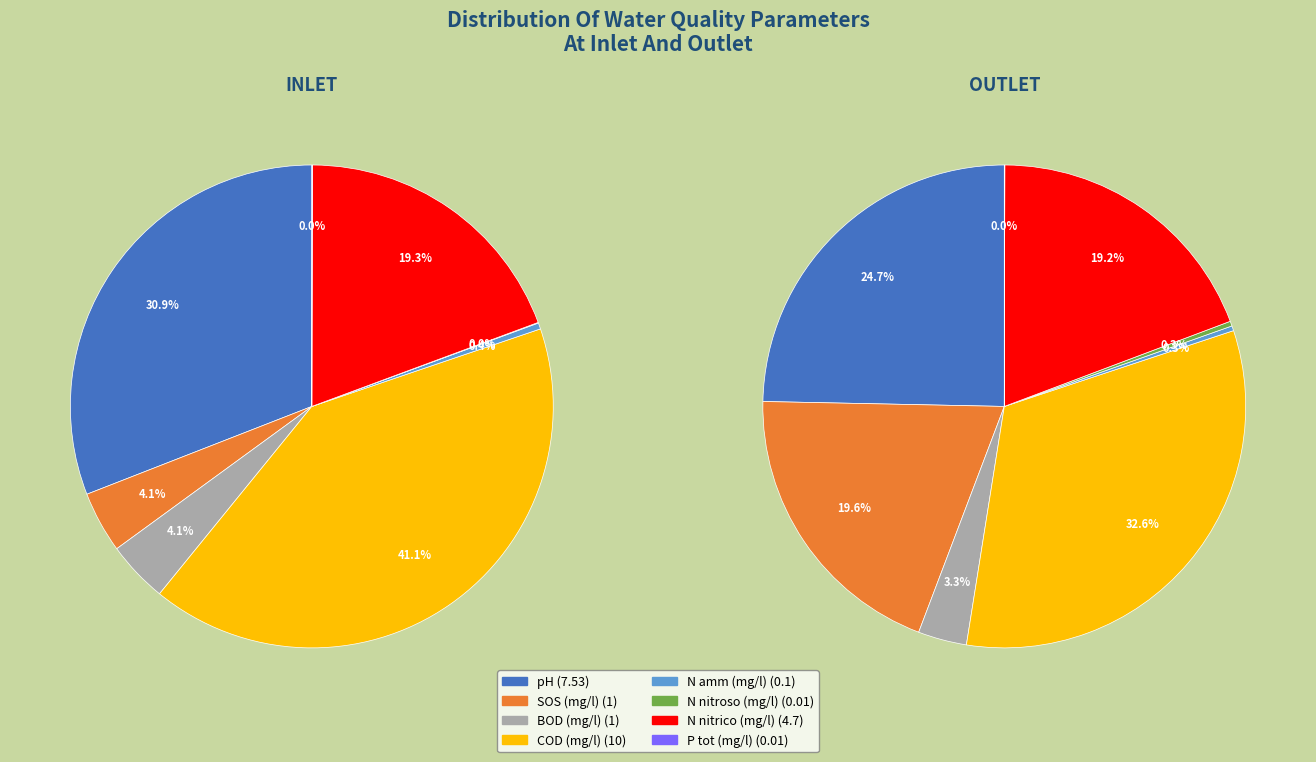

Count the number of slices in the pie.

8